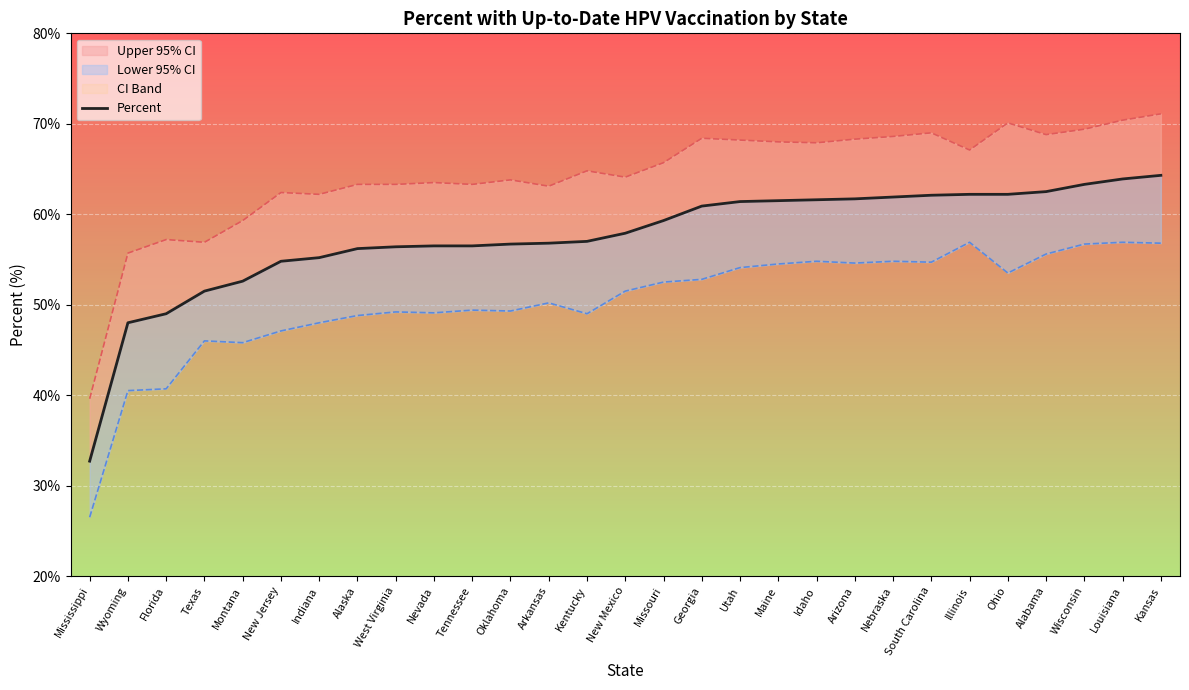

Reading left to right, list all the values displayed in this chart.

32.7	48.0	49.0	51.5	52.6	54.8	55.2	56.2	56.4	56.5	56.5	56.7	56.8	57.0	57.9	59.3	60.9	61.4	61.5	61.6	61.7	61.9	62.1	62.2	62.2	62.5	63.3	63.9	64.3